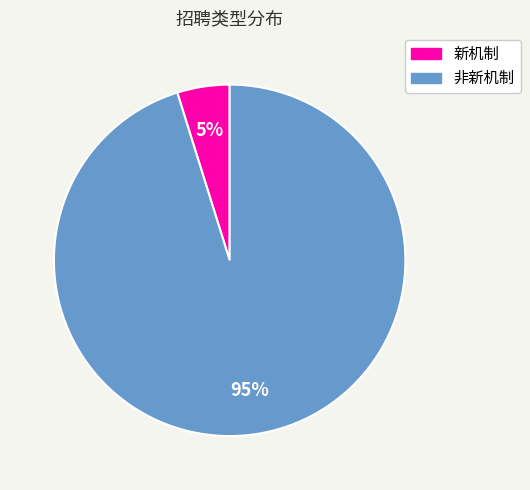

Combined, do 非新机制 and 新机制 account for over 50%?

Yes